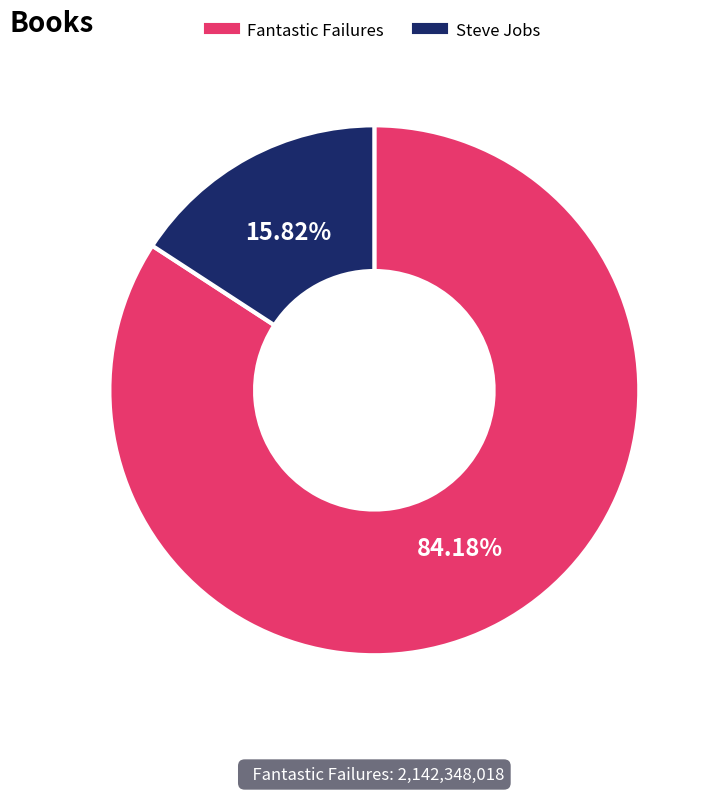

How many segments does this pie chart have?

2